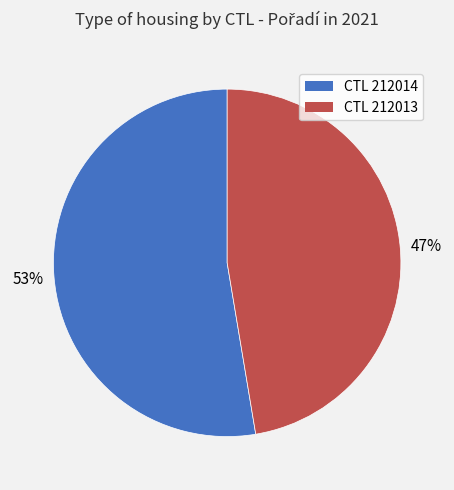

To the nearest percent, what is the combined percentage of CTL 212013 and CTL 212014?

100%